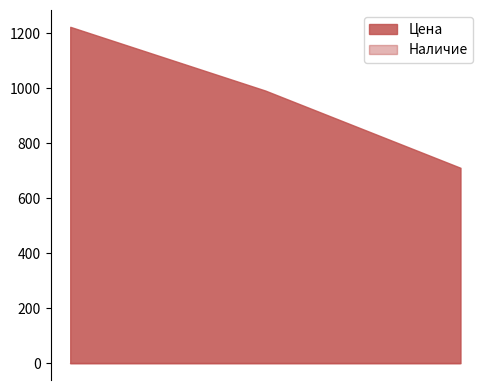

Which series has the widest spread of values?

Цена